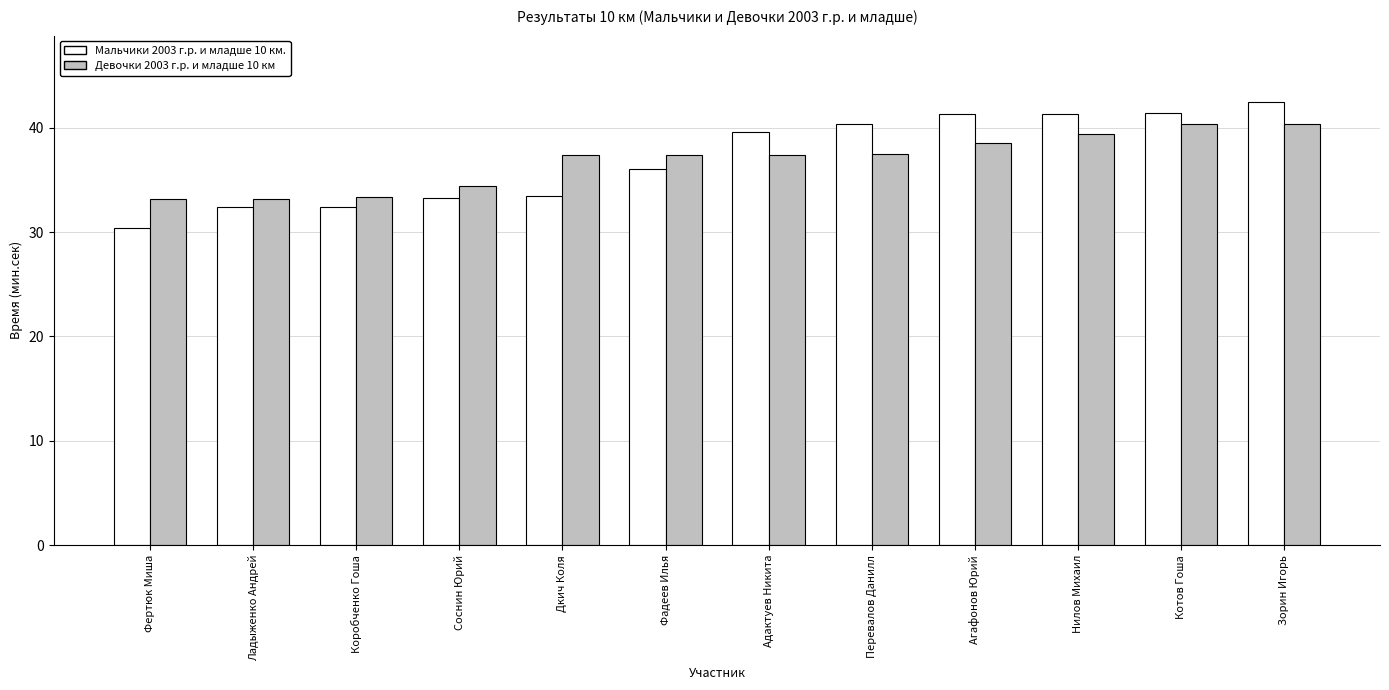

What are all the series names shown in the legend?

Мальчики 2003 г.р. и младше 10 км., Девочки 2003 г.р. и младше 10 км